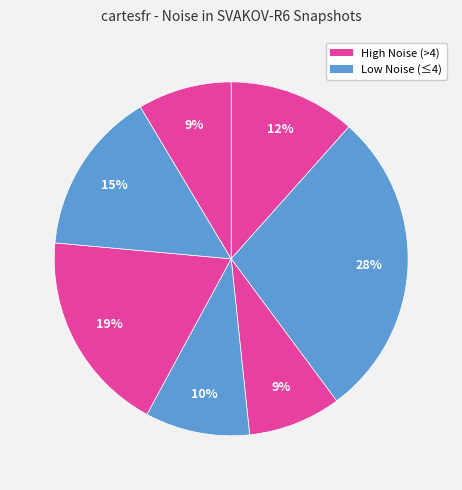

Is there a majority slice in this chart?

No